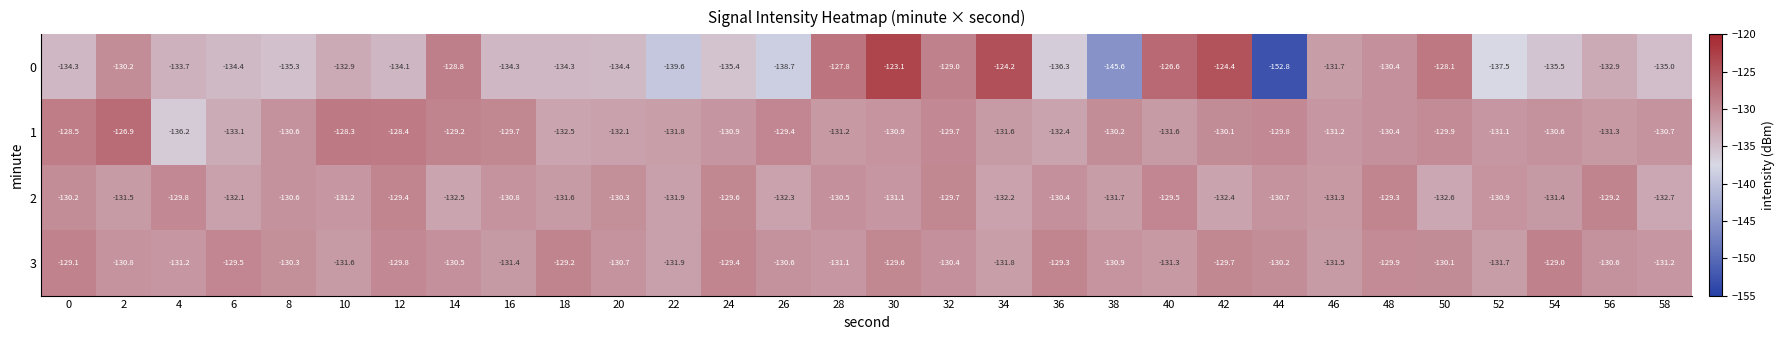

At 18, list the series in order from smallest to largest.

0, 1, 2, 3